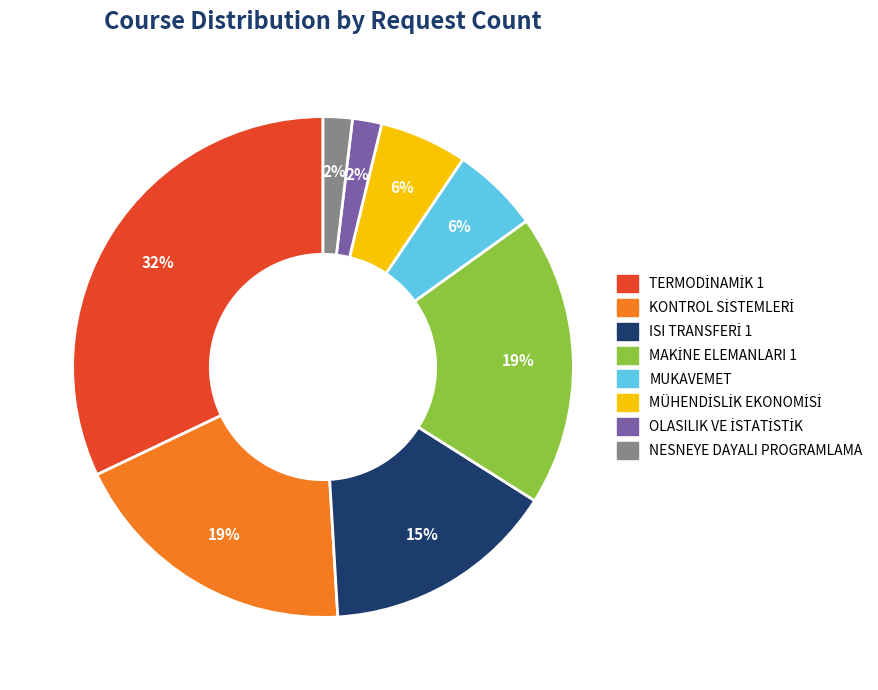

How many slices are in this pie chart?

8